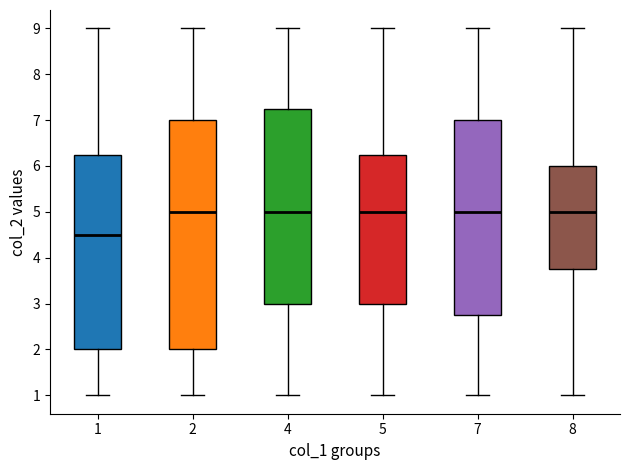

Comparing the boxes themselves (not the whiskers), which one is the tallest?

2